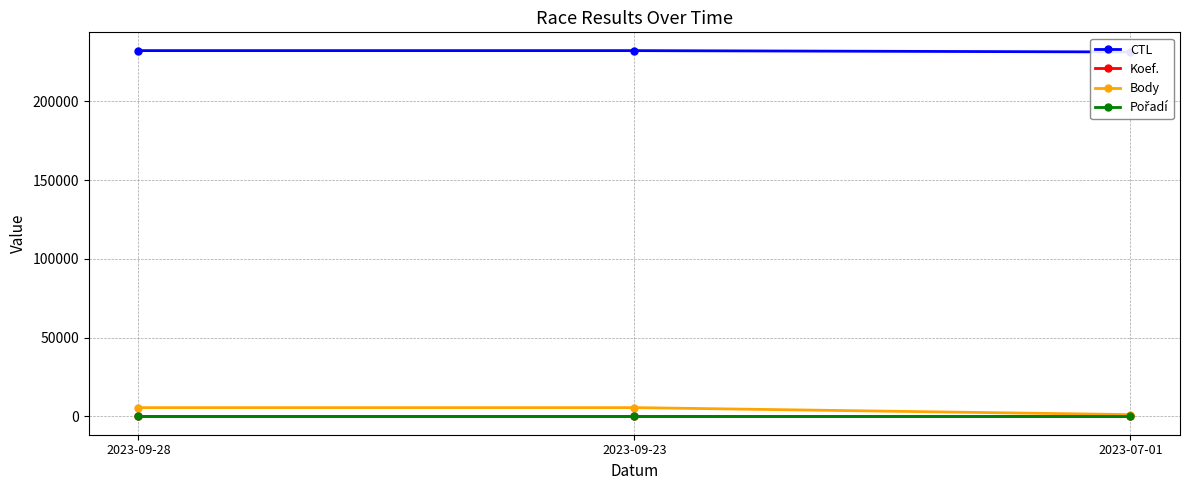

The value of Body at 2023-09-23 is 3003. True or false?

False